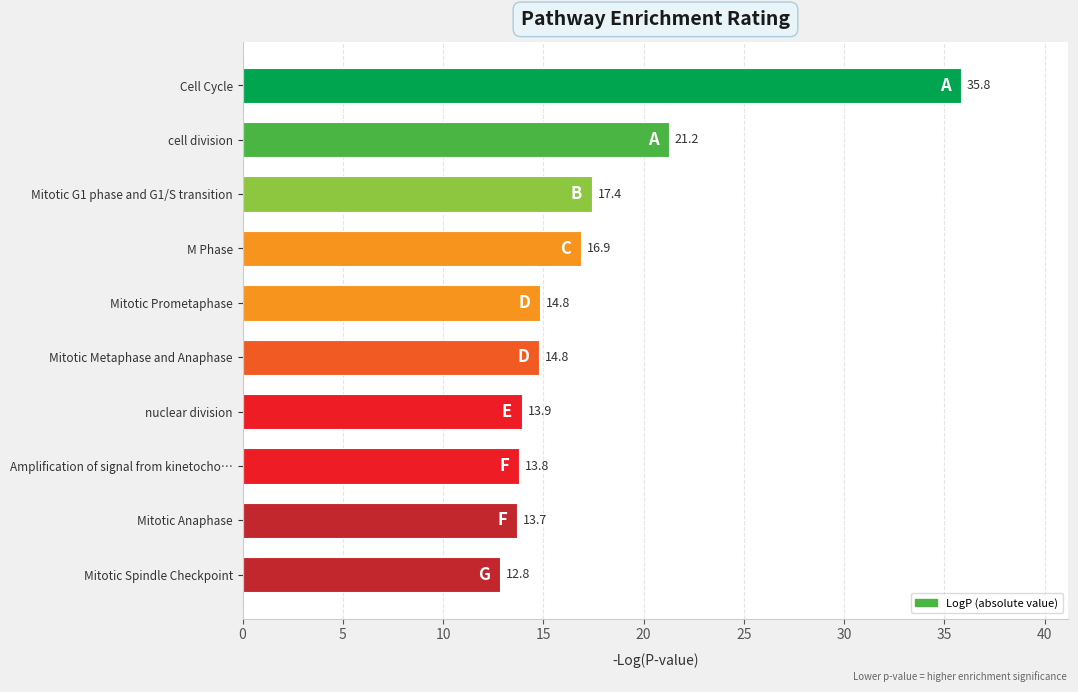

What is the average value?

17.5